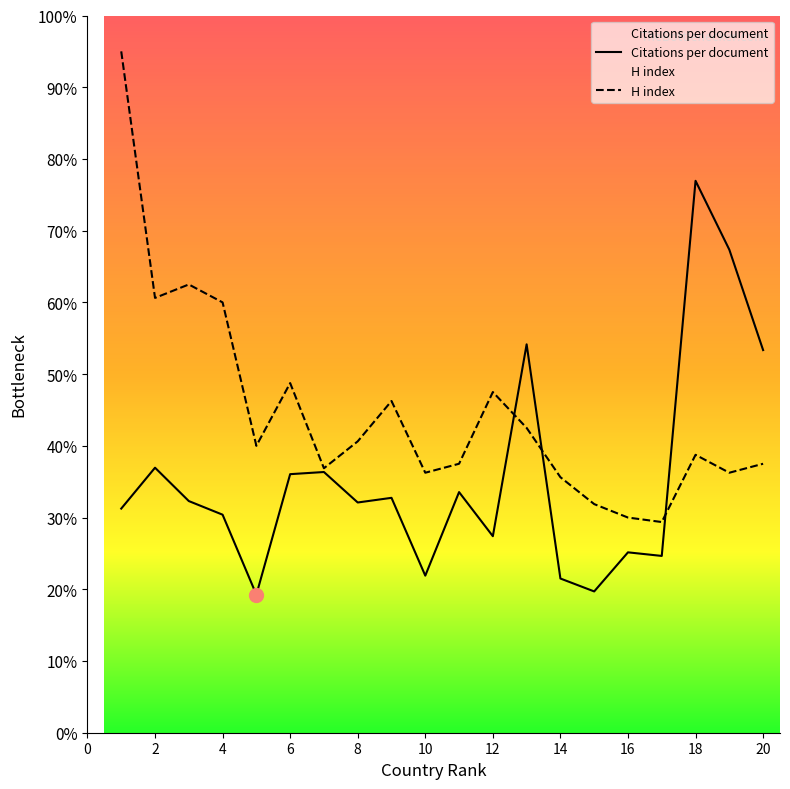

Where is the first local minimum for H index?

2